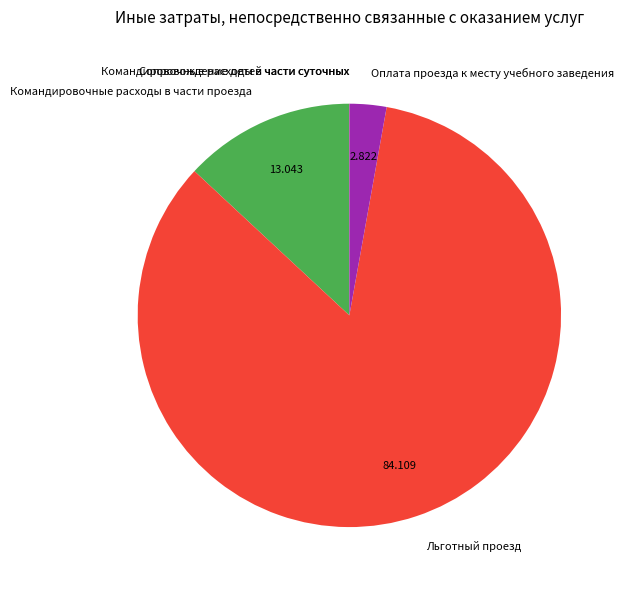

Which category has the biggest portion of the pie?

Льготный проезд